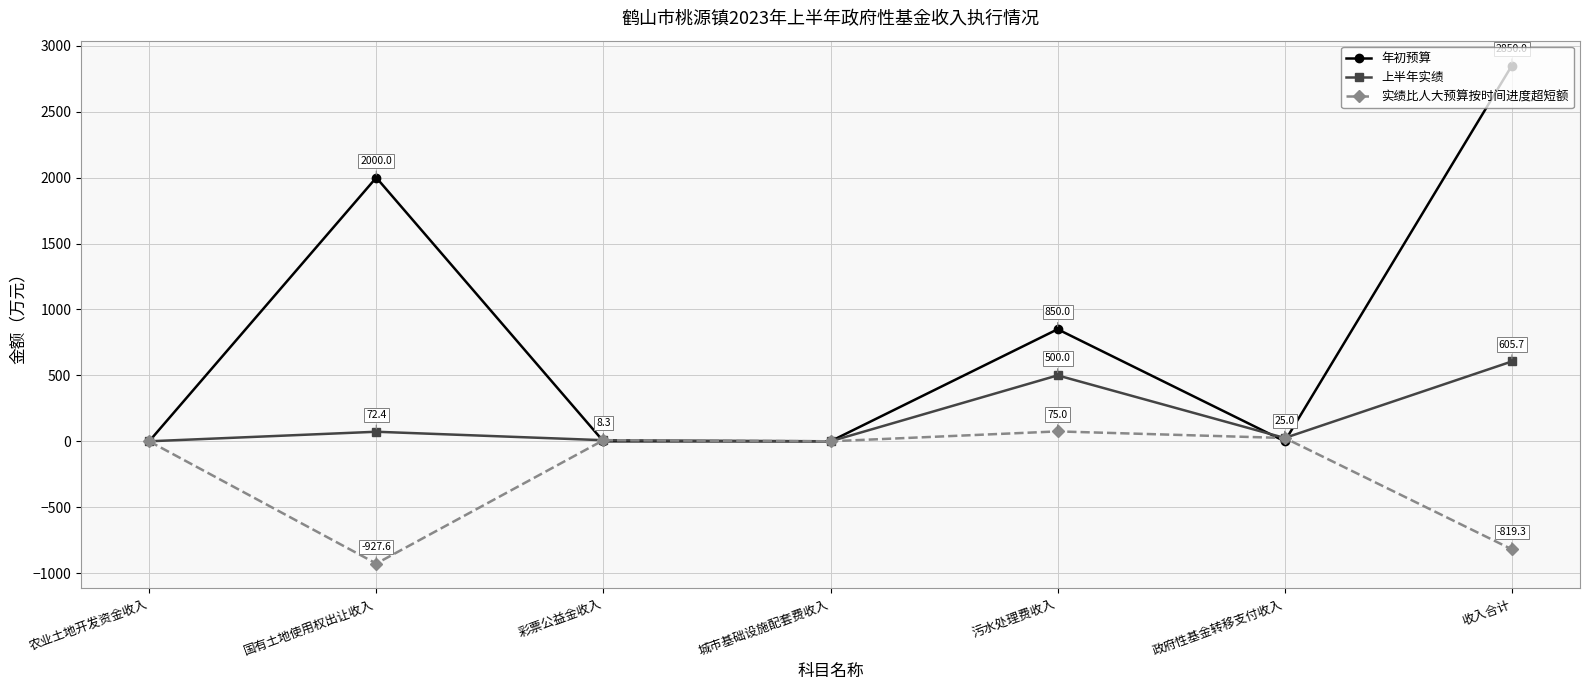

True or false: 上半年实绩 has more than 1 points higher than both neighbors.

True